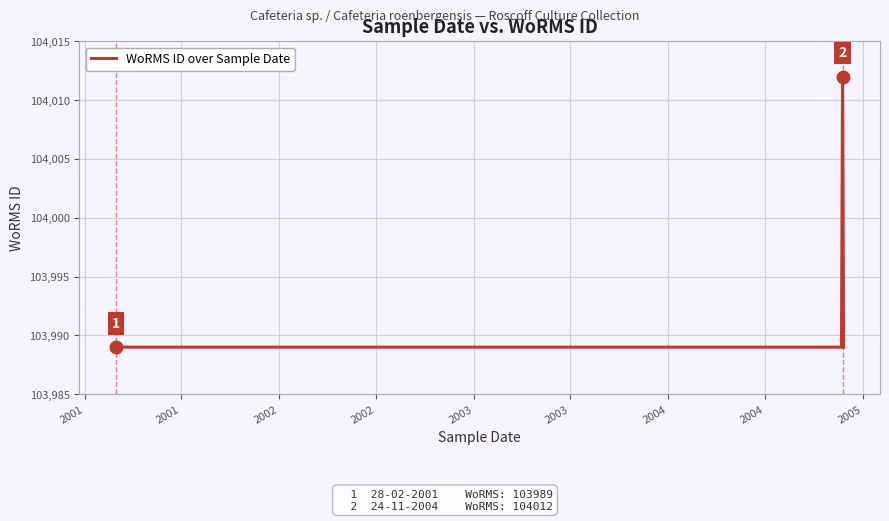

How many interior local peaks (higher than both neighbors) does the data have?

1